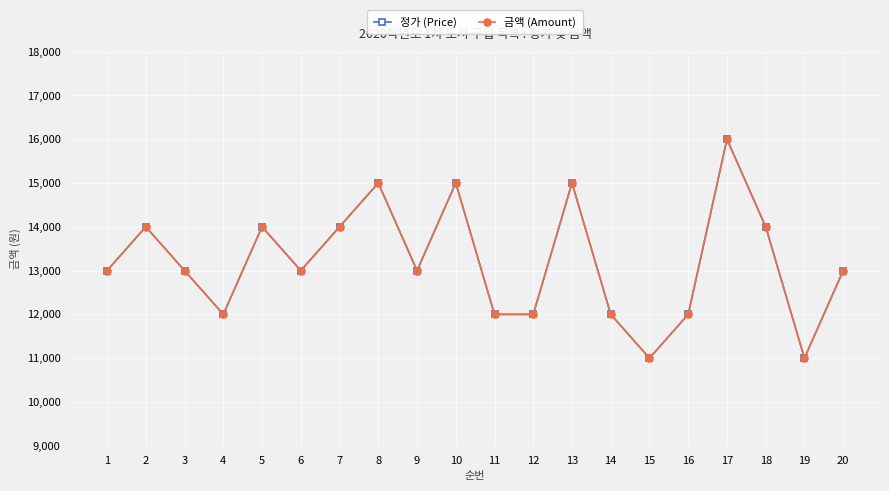

Is the value of 정가 (Price) at 15 greater than the value of 금액 (Amount) at 4?

No